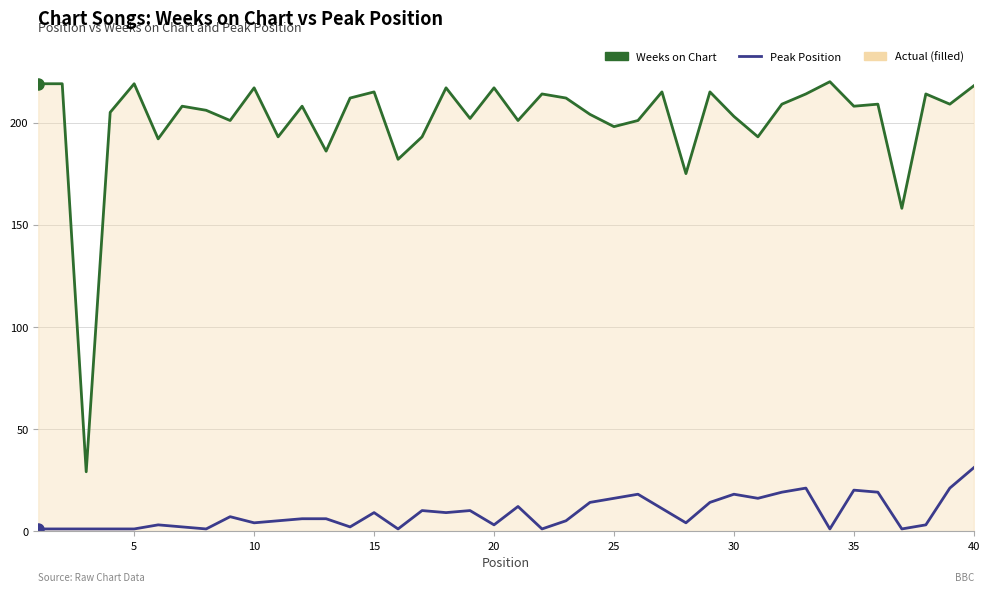

What is the minimum value shown in the chart?

1